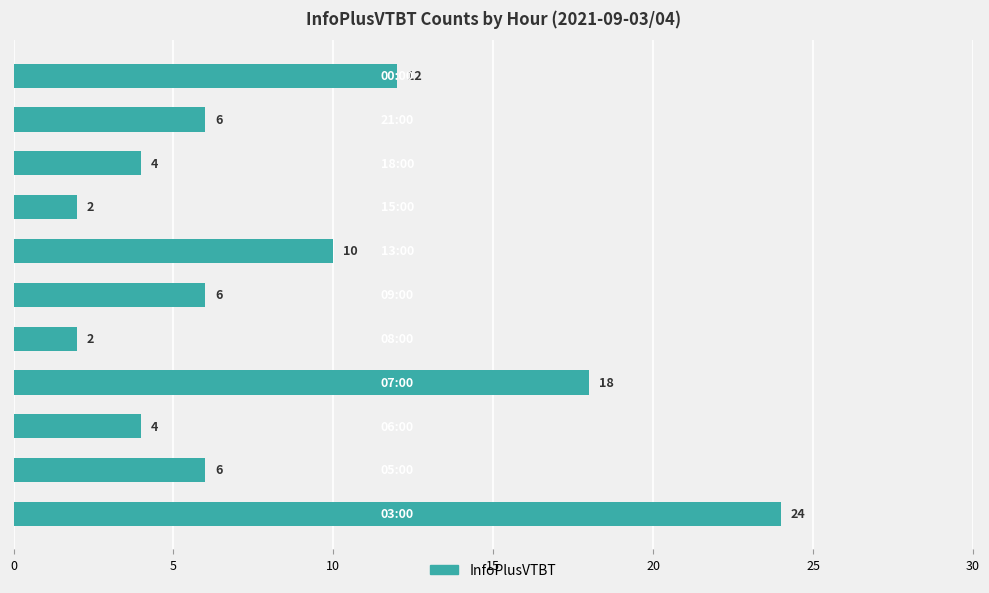

What is the greatest value displayed?

24